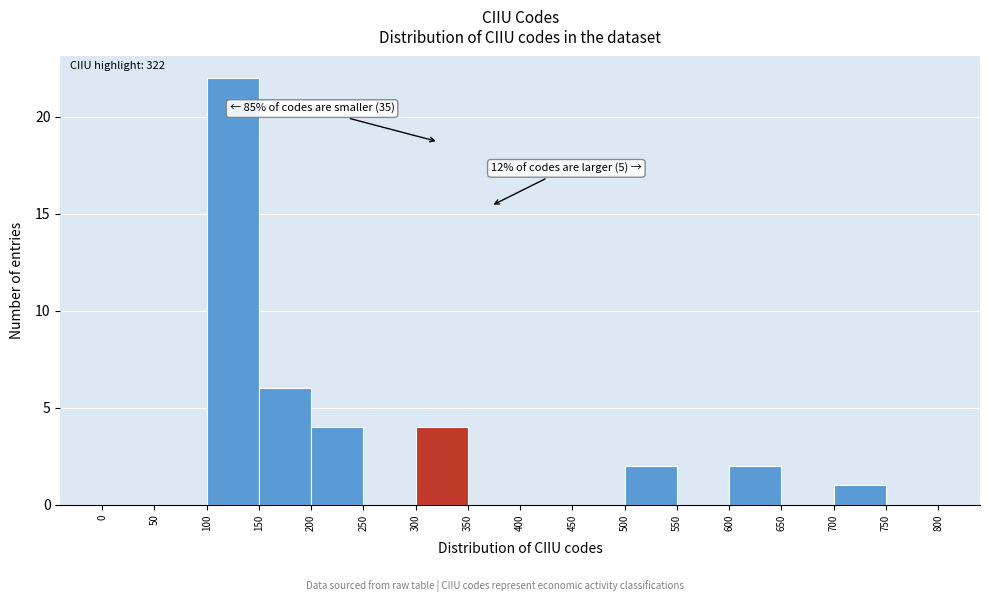

Over which range of the x-axis is the bar tallest?

100 to 150